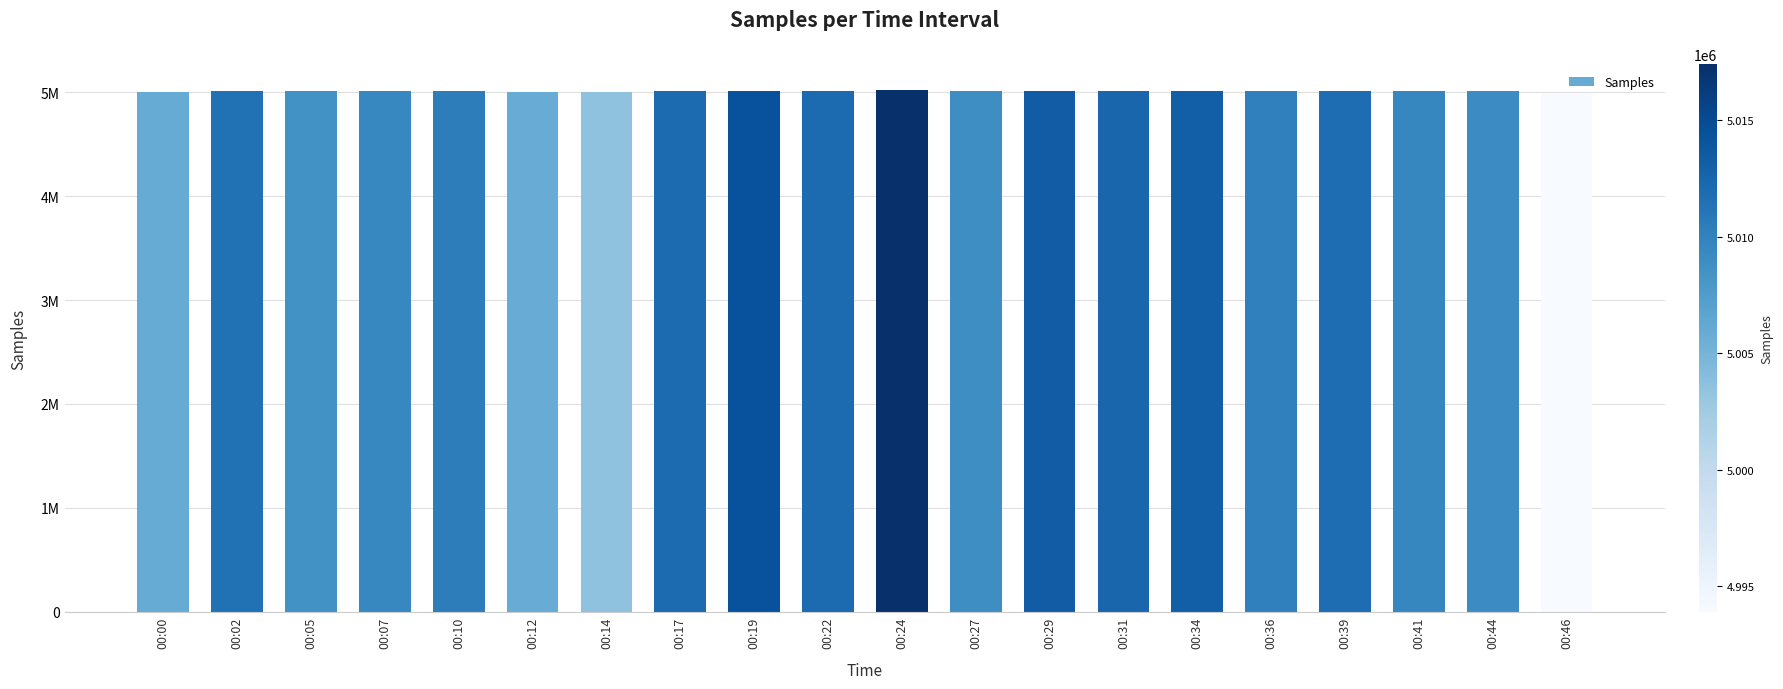

Does the chart contain any negative values?

No